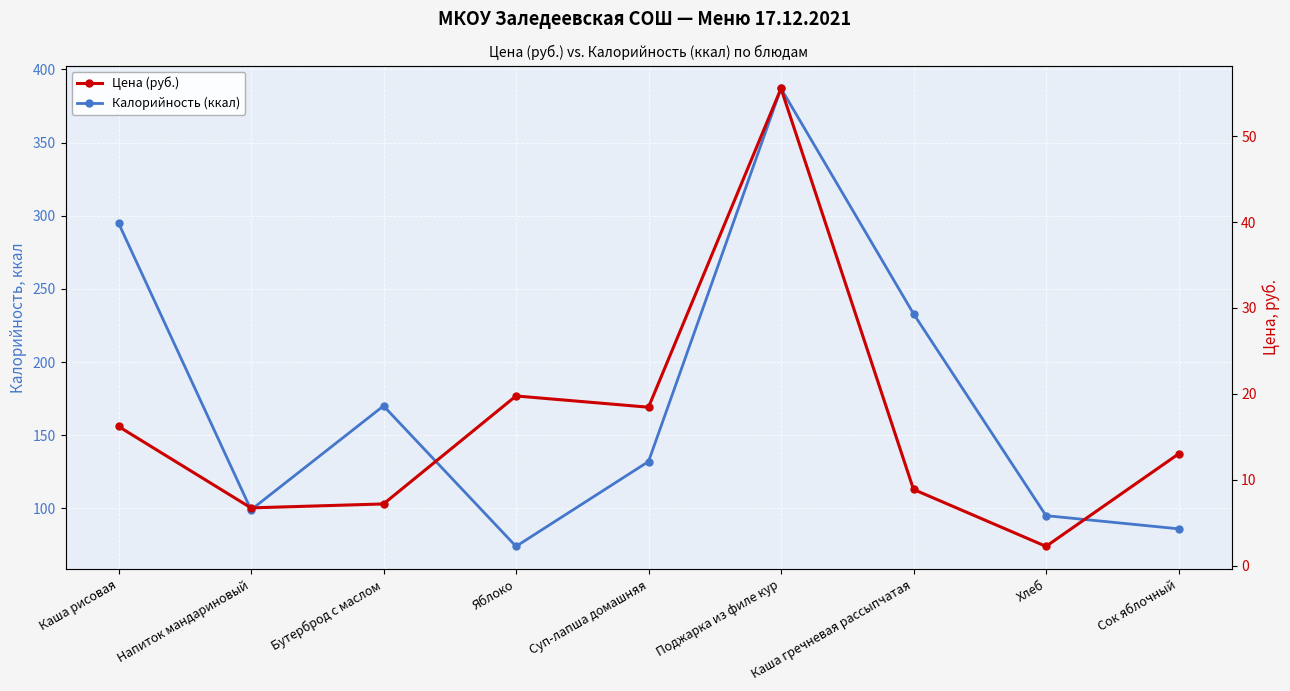

What are all the series names shown in the legend?

Калорийность (ккал), Цена (руб.)